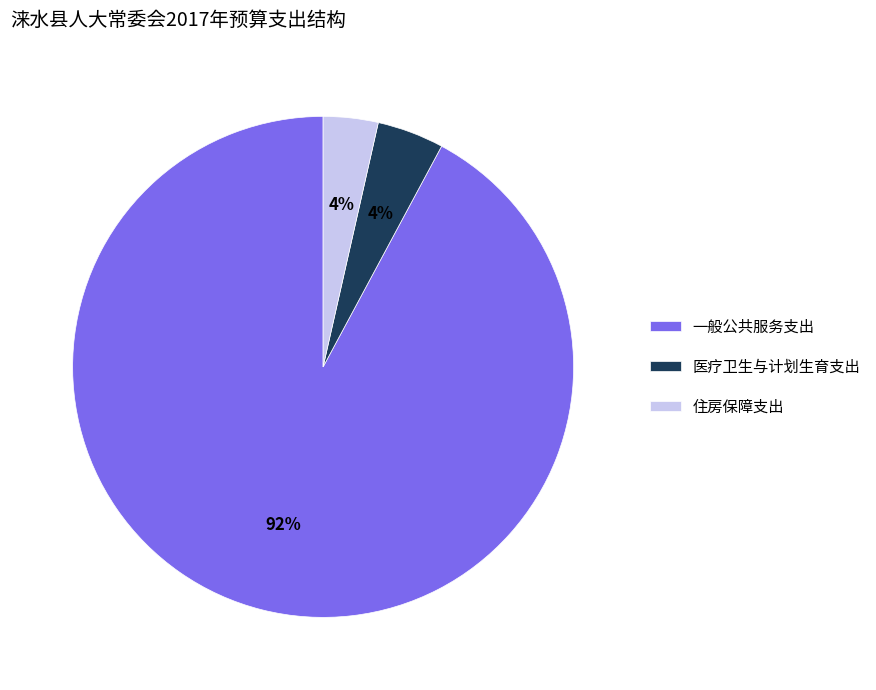

True or false: 一般公共服务支出 accounts for 99% of the total.

False